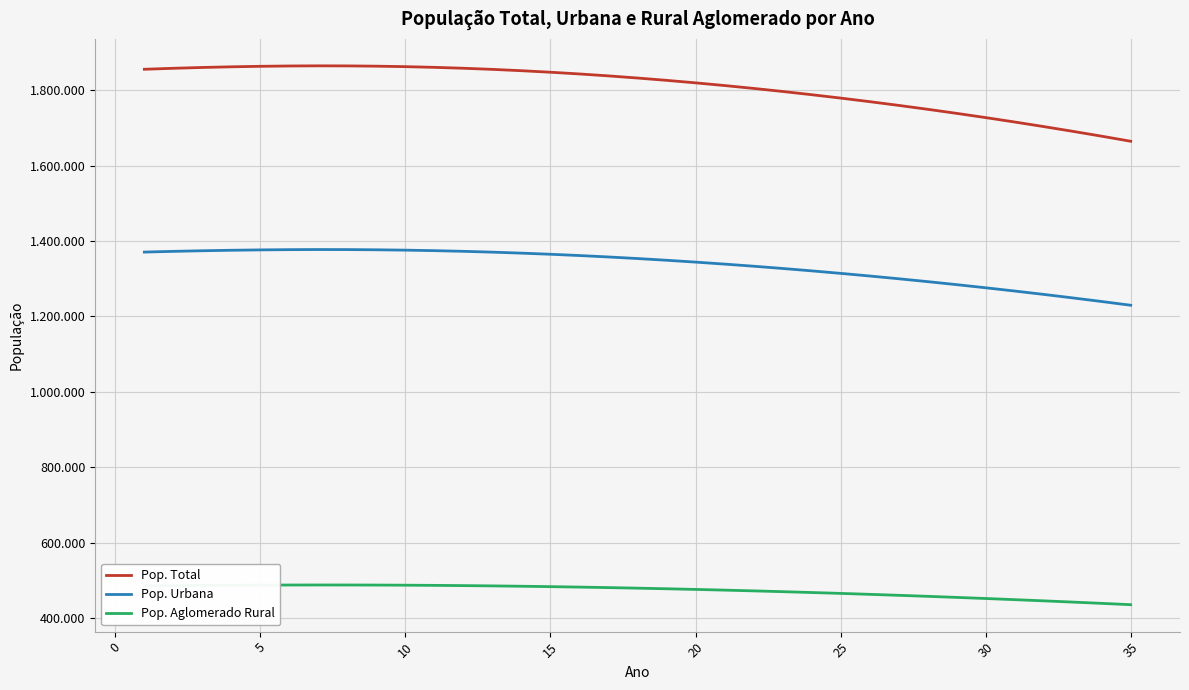

What are all the series names shown in the legend?

Pop. Total, Pop. Urbana, Pop. Aglomerado Rural